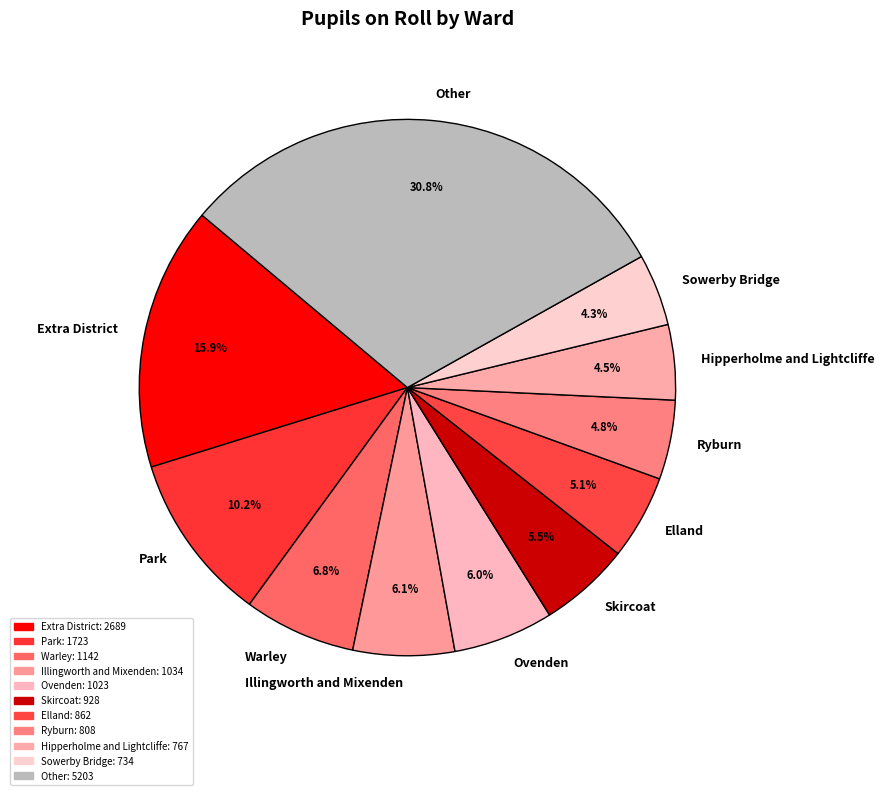

Is there any slice that represents more than half of the pie?

No